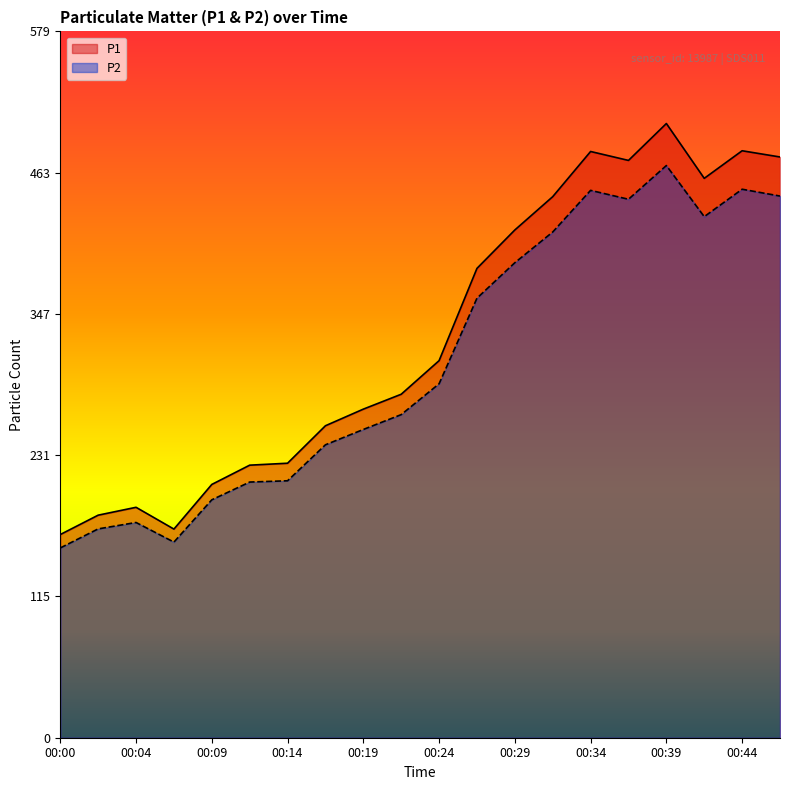

List the labels in order of P1 value, smallest first.

00:00, 00:07, 00:02, 00:04, 00:09, 00:12, 00:14, 00:17, 00:19, 00:22, 00:24, 00:27, 00:29, 00:31, 00:41, 00:36, 00:46, 00:34, 00:44, 00:39